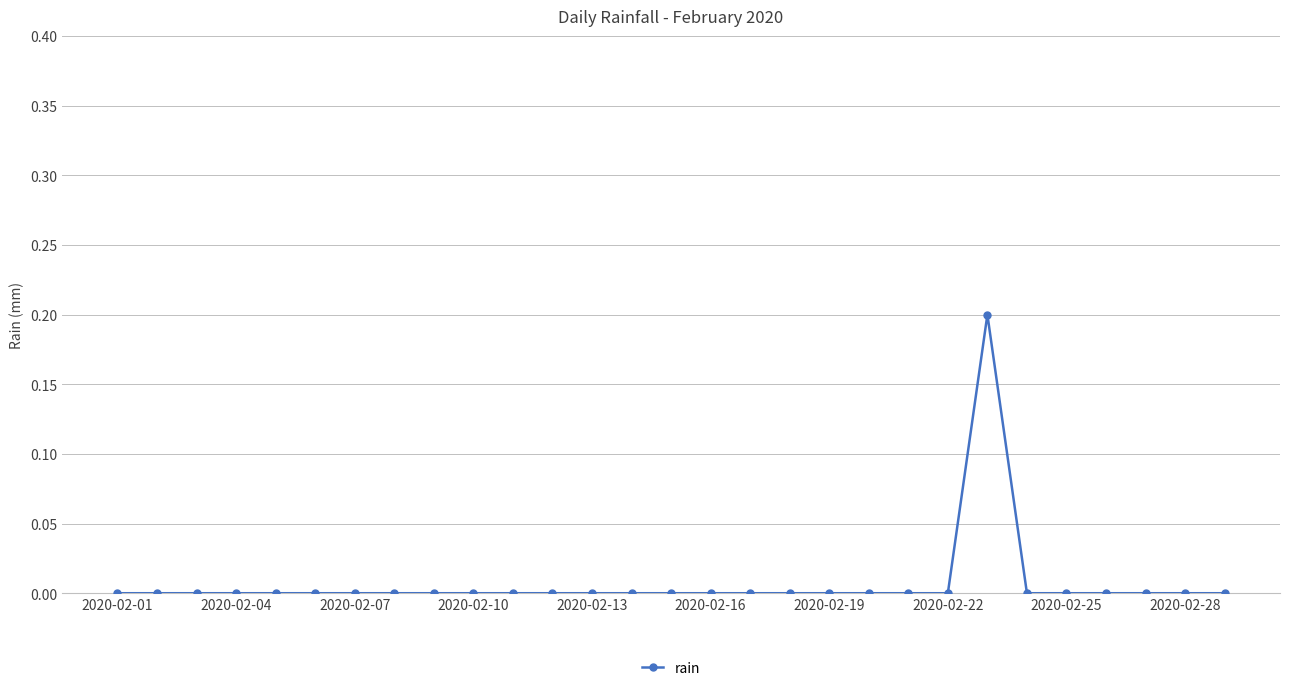

How many data points does each series have?

29